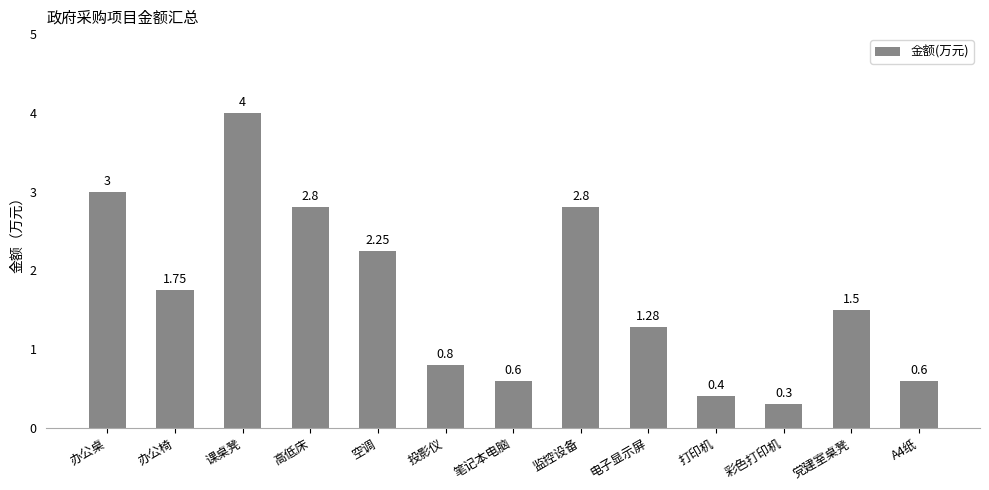

What is the difference between the second highest and minimum values?

2.7